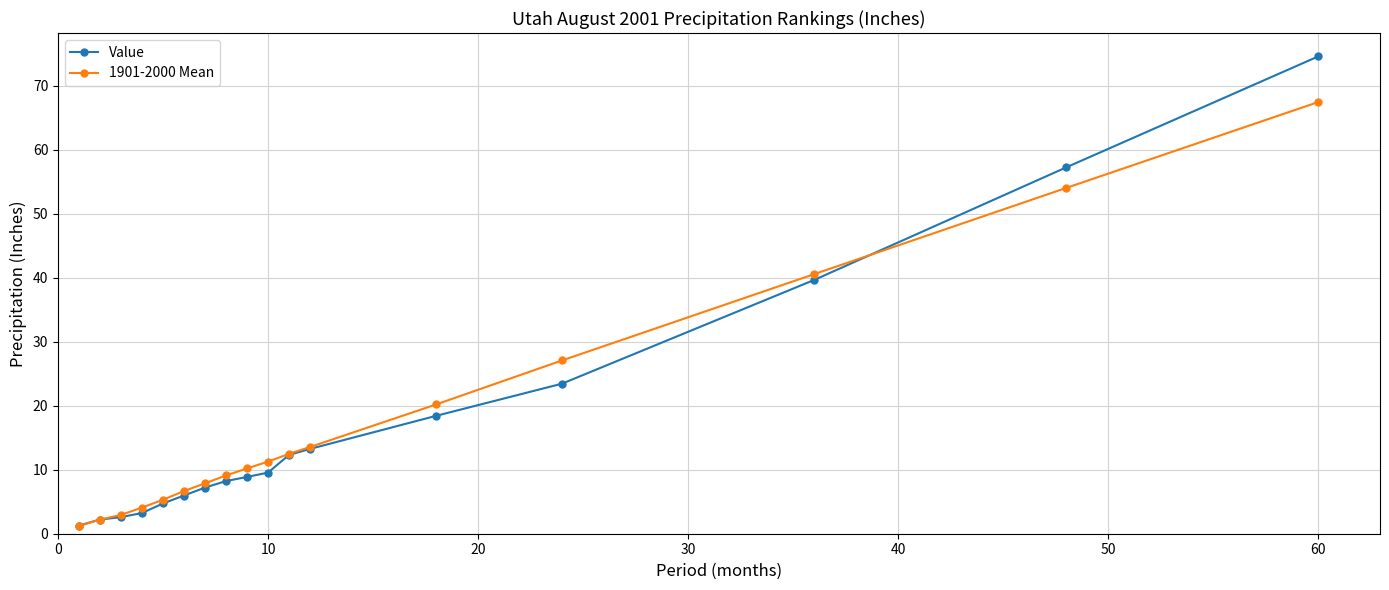

Which series has the widest spread of values?

Value